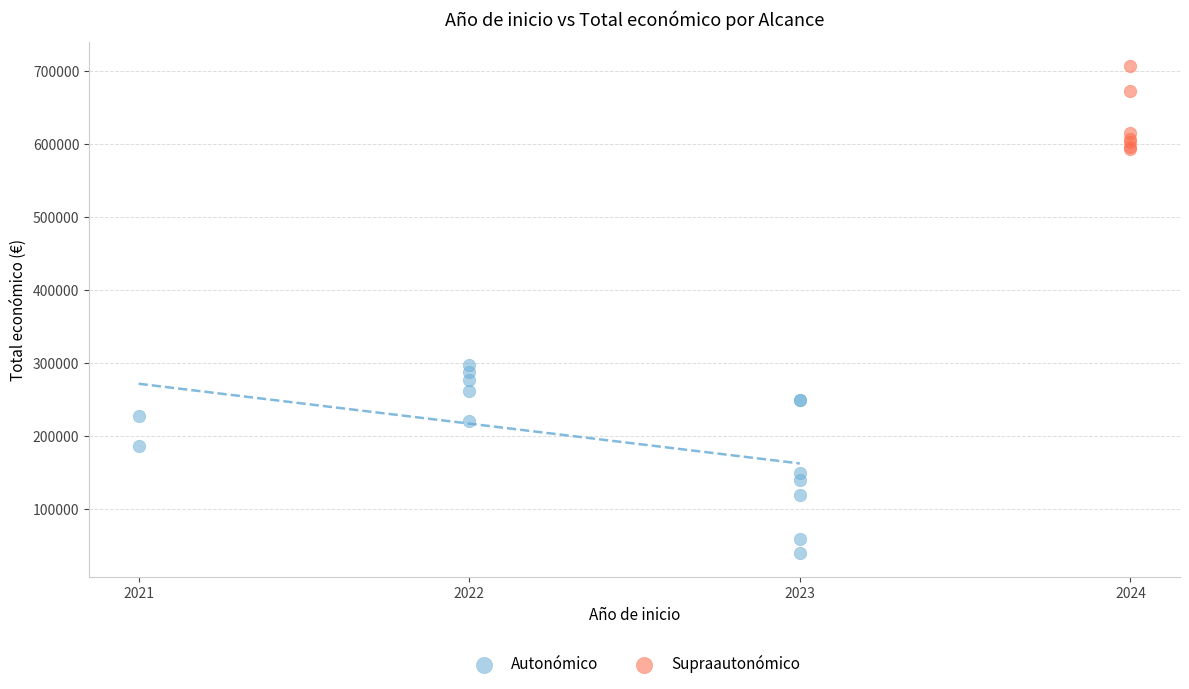

Which series reaches the minimum Y coordinate?

Autonómico